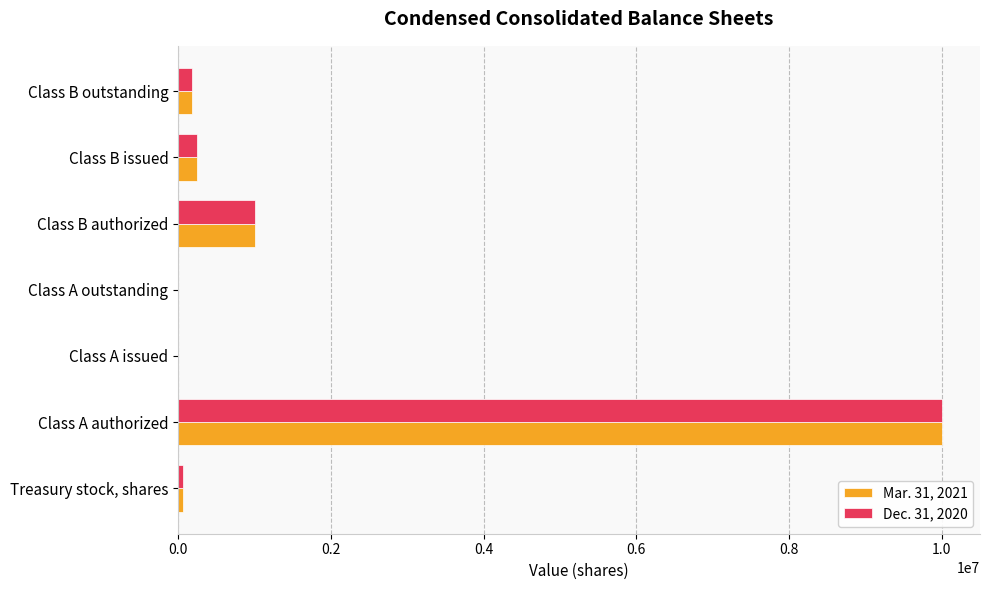

What is the sum of all Mar. 31, 2021 values?

11482786